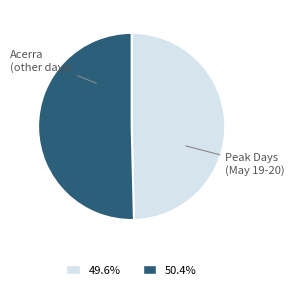

Is there a majority slice in this chart?

Yes